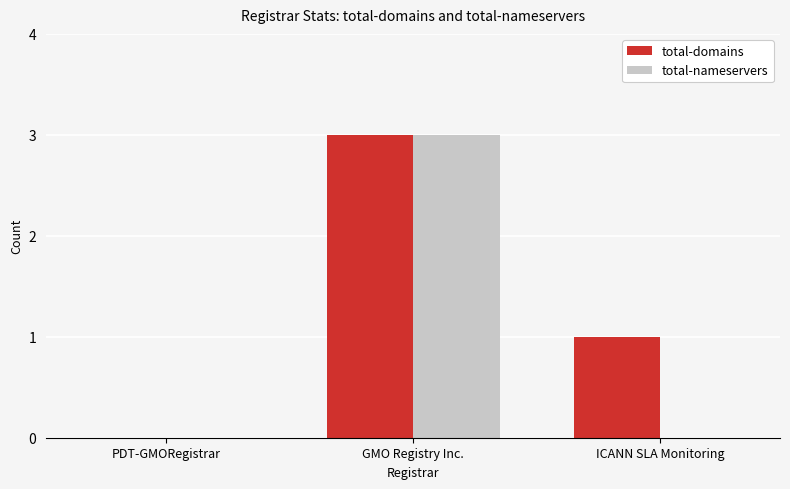

Reading left to right, extract all data points from this chart.

total-domains: PDT-GMORegistrar=0	GMO Registry Inc.=3	ICANN SLA Monitoring=1
total-nameservers: PDT-GMORegistrar=0	GMO Registry Inc.=3	ICANN SLA Monitoring=0